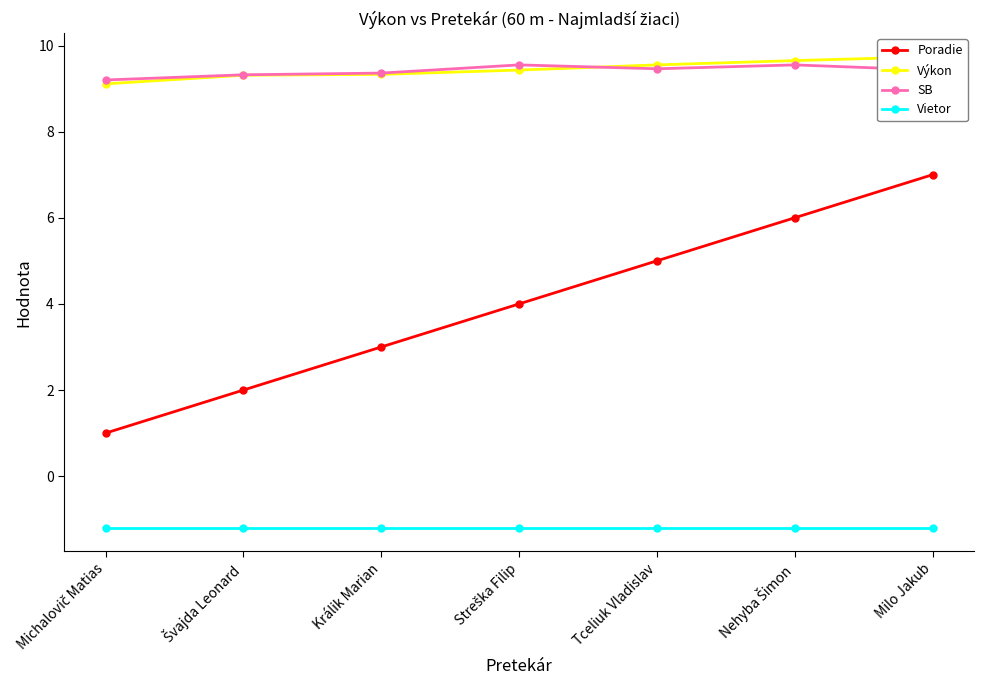

How many interior local peaks does the SB series have?

2